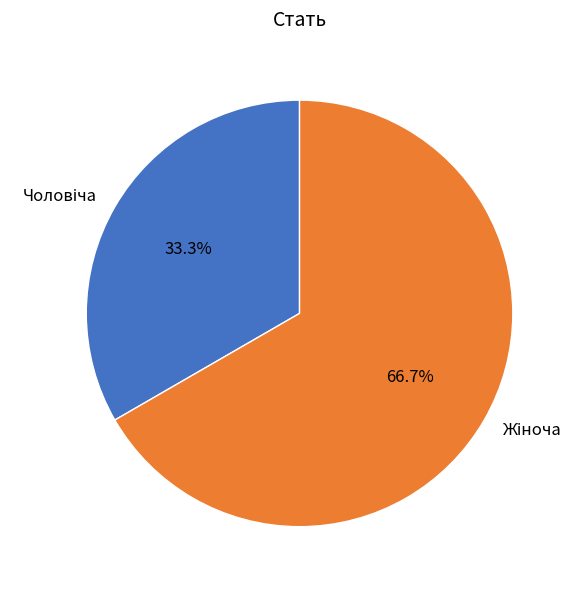

Is there a majority slice in this chart?

Yes